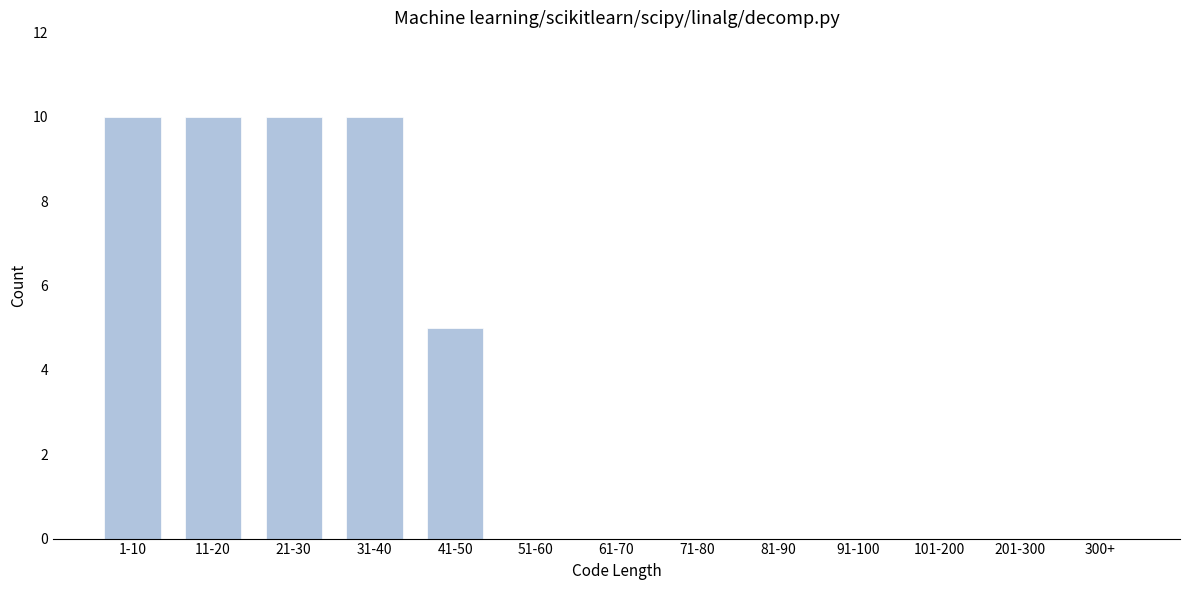

Reading right to left, extract all data points from this chart.

300+=0	201-300=0	101-200=0	91-100=0	81-90=0	71-80=0	61-70=0	51-60=0	41-50=5	31-40=10	21-30=10	11-20=10	1-10=10